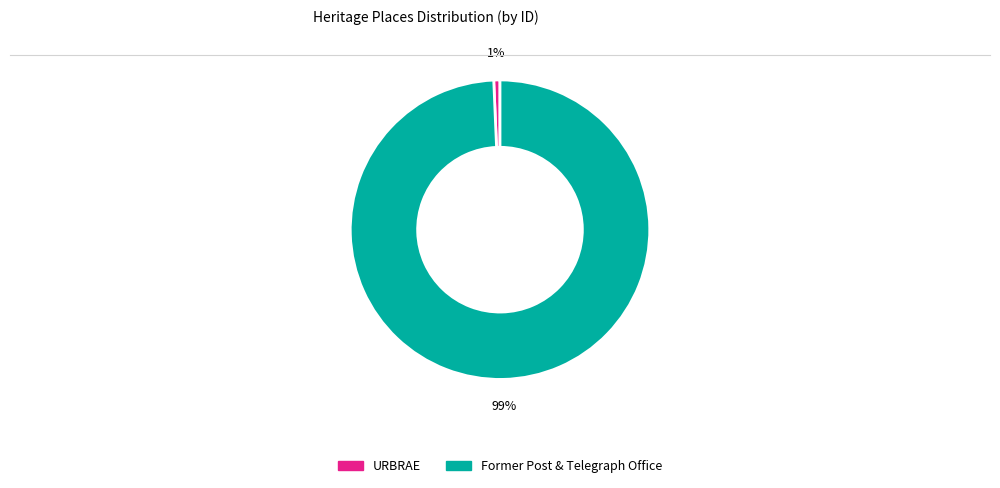

To the nearest percent, what is the average slice percentage?

50%